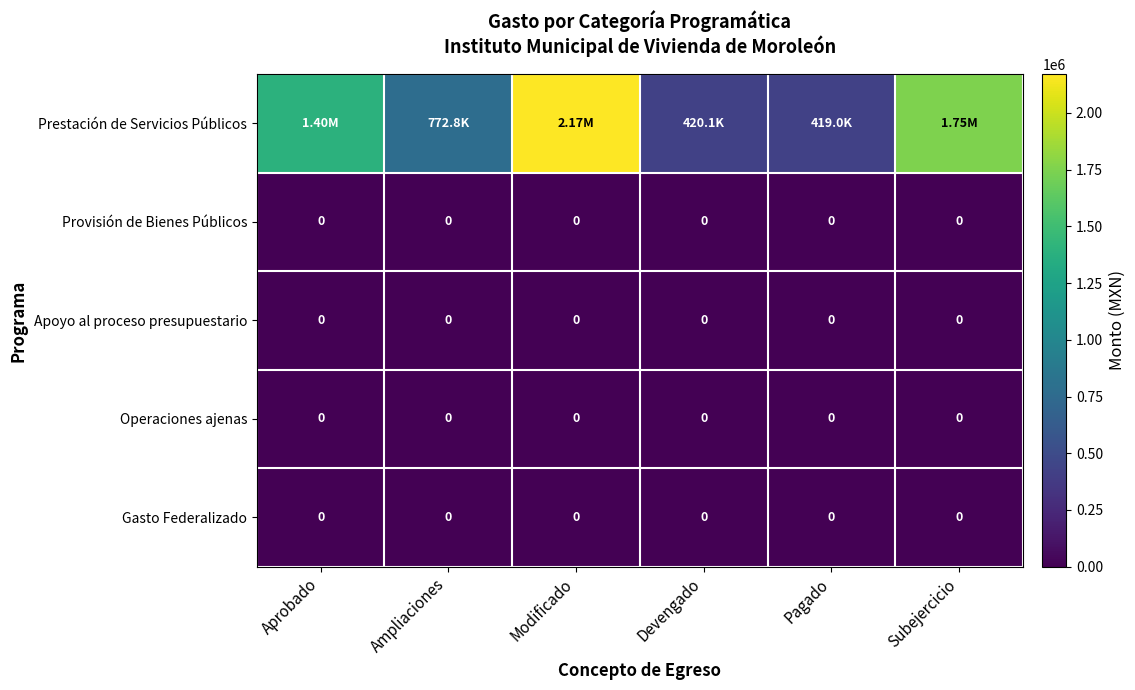

Count the number of categories in the chart.

6